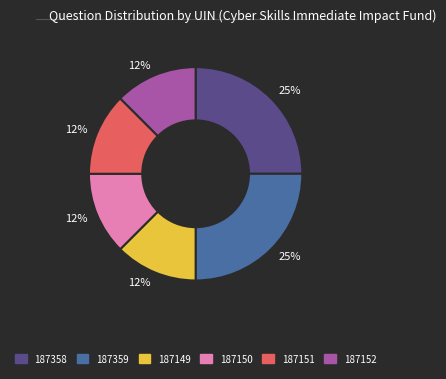

Is there a majority slice in this chart?

No